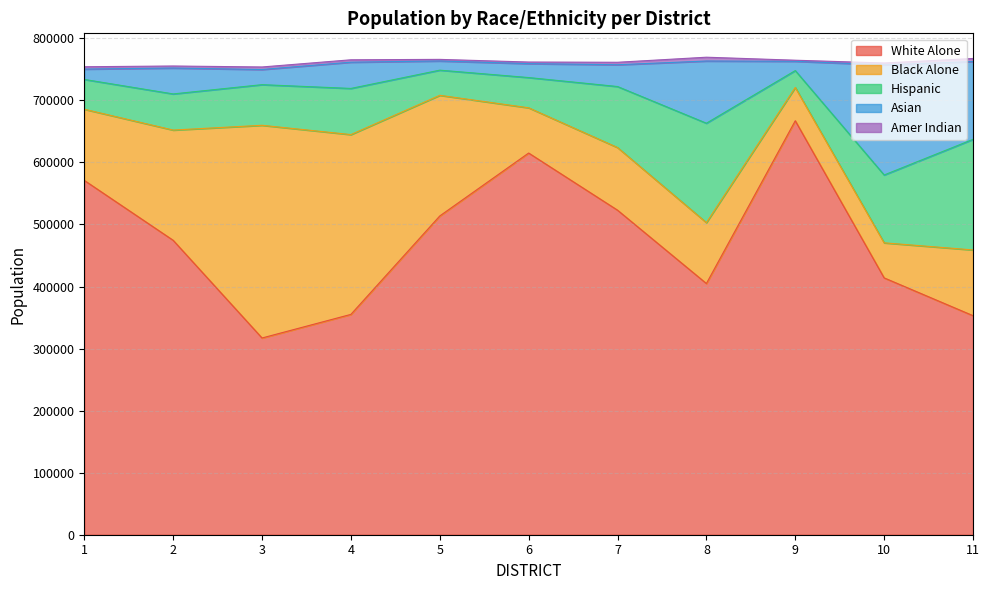

What is the difference between the maximum and minimum values in the Amer Indian series?

4386